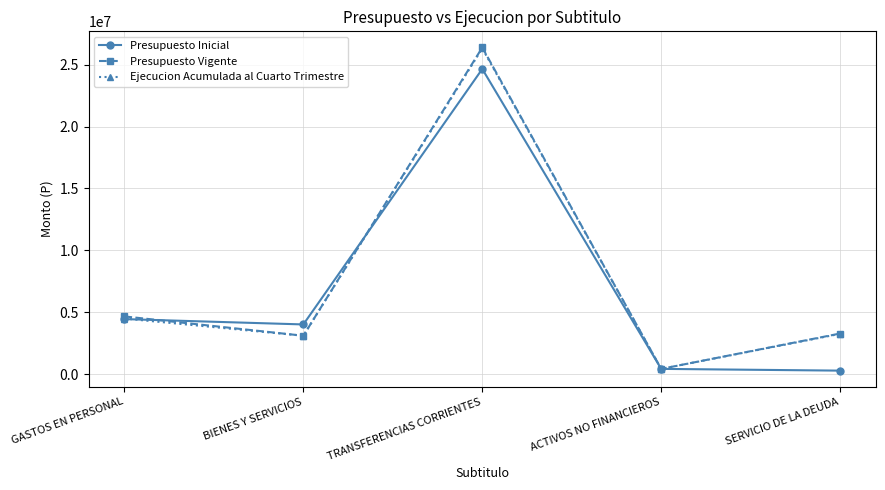

What is the approximate value of Presupuesto Vigente at TRANSFERENCIAS CORRIENTES, to the nearest 10?

26380380